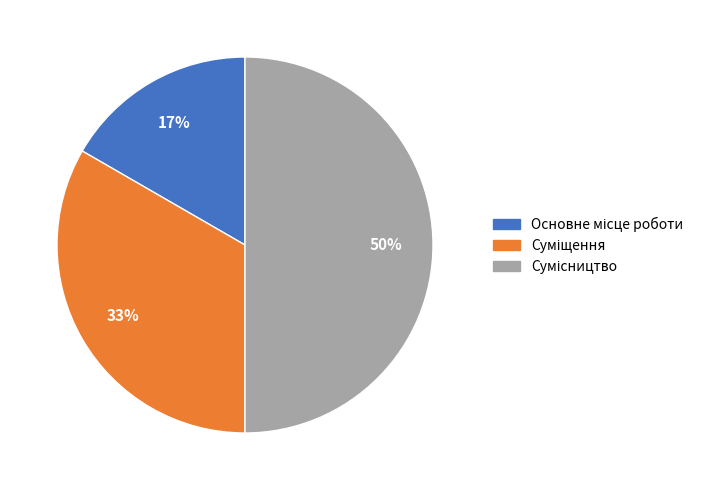

To the nearest percent, what is the average slice percentage?

33%